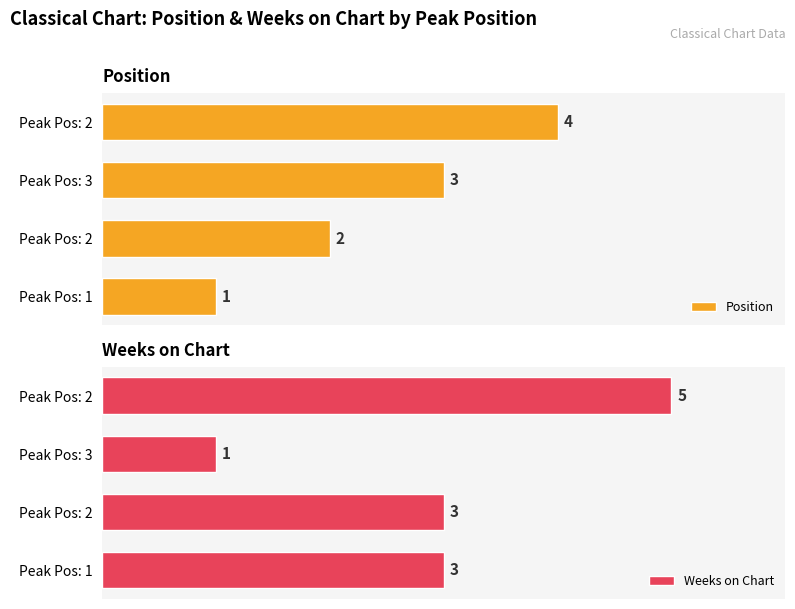

What is the value of the Weeks on Chart bar at the 3rd from the left?

1